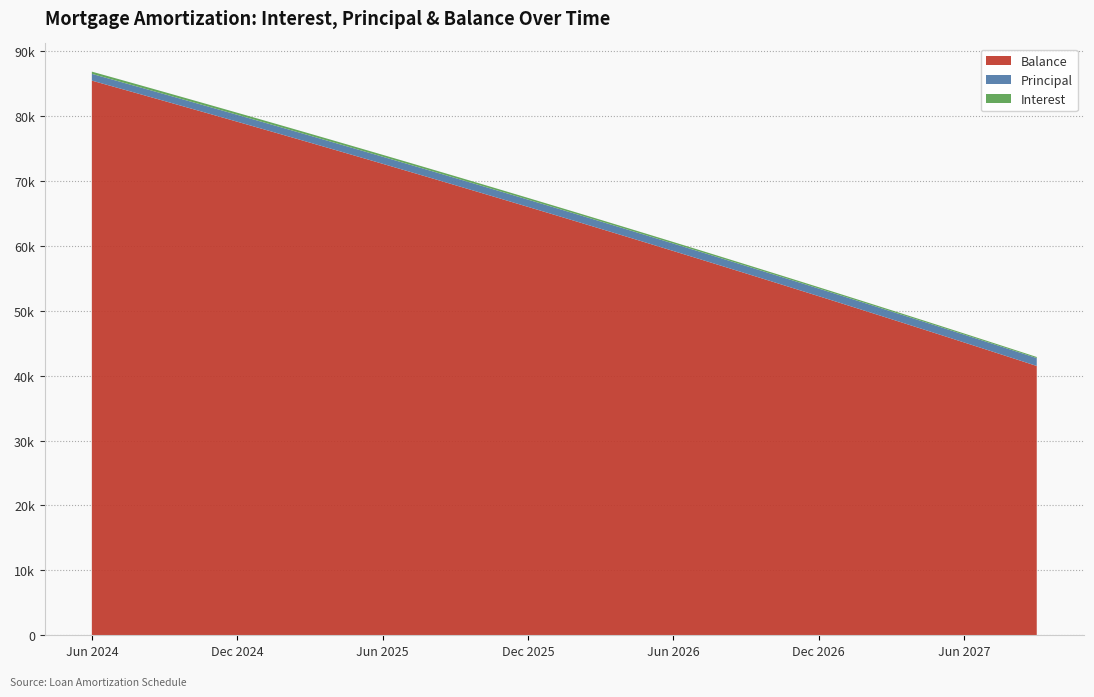

Reading left to right, what are all the values shown in this chart?

Interest: Jun 2024=342.4	Jul 2024=338.2	Aug 2024=334.1	Sep 2024=329.9	Oct 2024=325.8	Nov 2024=321.6	Dec 2024=317.4	Jan 2025=313.2	Feb 2025=308.9	Mar 2025=304.7	Apr 2025=300.4	May 2025=296.1	Jun 2025=291.8	Jul 2025=287.5	Aug 2025=283.2	Sep 2025=278.8	Oct 2025=274.5	Nov 2025=270.1	Dec 2025=265.7	Jan 2026=261.2	Feb 2026=256.8	Mar 2026=252.3	Apr 2026=247.9	May 2026=243.4	Jun 2026=238.9	Jul 2026=234.3	Aug 2026=229.8	Sep 2026=225.2	Oct 2026=220.6	Nov 2026=216.0	Dec 2026=211.4	Jan 2027=206.8	Feb 2027=202.1	Mar 2027=197.4	Apr 2027=192.8	May 2027=188.1	Jun 2027=183.3	Jul 2027=178.6	Aug 2027=173.8	Sep 2027=169.0
Principal: Jun 2024=1041.0	Jul 2024=1045.0	Aug 2024=1049.0	Sep 2024=1053.0	Oct 2024=1057.0	Nov 2024=1061.0	Dec 2024=1065.0	Jan 2025=1070.0	Feb 2025=1074.0	Mar 2025=1078.0	Apr 2025=1082.0	May 2025=1087.0	Jun 2025=1091.0	Jul 2025=1095.0	Aug 2025=1100.0	Sep 2025=1104.0	Oct 2025=1108.0	Nov 2025=1113.0	Dec 2025=1117.0	Jan 2026=1122.0	Feb 2026=1126.0	Mar 2026=1131.0	Apr 2026=1135.0	May 2026=1140.0	Jun 2026=1144.0	Jul 2026=1149.0	Aug 2026=1153.0	Sep 2026=1158.0	Oct 2026=1162.0	Nov 2026=1167.0	Dec 2026=1171.0	Jan 2027=1176.0	Feb 2027=1181.0	Mar 2027=1185.0	Apr 2027=1190.0	May 2027=1195.0	Jun 2027=1200.0	Jul 2027=1204.0	Aug 2027=1209.0	Sep 2027=1214.0
Balance: Jun 2024=85447.0	Jul 2024=84402.0	Aug 2024=83353.0	Sep 2024=82300.0	Oct 2024=81243.0	Nov 2024=80182.0	Dec 2024=79117.0	Jan 2025=78047.0	Feb 2025=76973.0	Mar 2025=75895.0	Apr 2025=74813.0	May 2025=73726.0	Jun 2025=72635.0	Jul 2025=71540.0	Aug 2025=70440.0	Sep 2025=69336.0	Oct 2025=68228.0	Nov 2025=67115.0	Dec 2025=65998.0	Jan 2026=64876.0	Feb 2026=63750.0	Mar 2026=62619.0	Apr 2026=61484.0	May 2026=60344.0	Jun 2026=59200.0	Jul 2026=58051.0	Aug 2026=56898.0	Sep 2026=55740.0	Oct 2026=54578.0	Nov 2026=53411.0	Dec 2026=52240.0	Jan 2027=51064.0	Feb 2027=49883.0	Mar 2027=48698.0	Apr 2027=47508.0	May 2027=46313.0	Jun 2027=45113.0	Jul 2027=43909.0	Aug 2027=42700.0	Sep 2027=41486.0